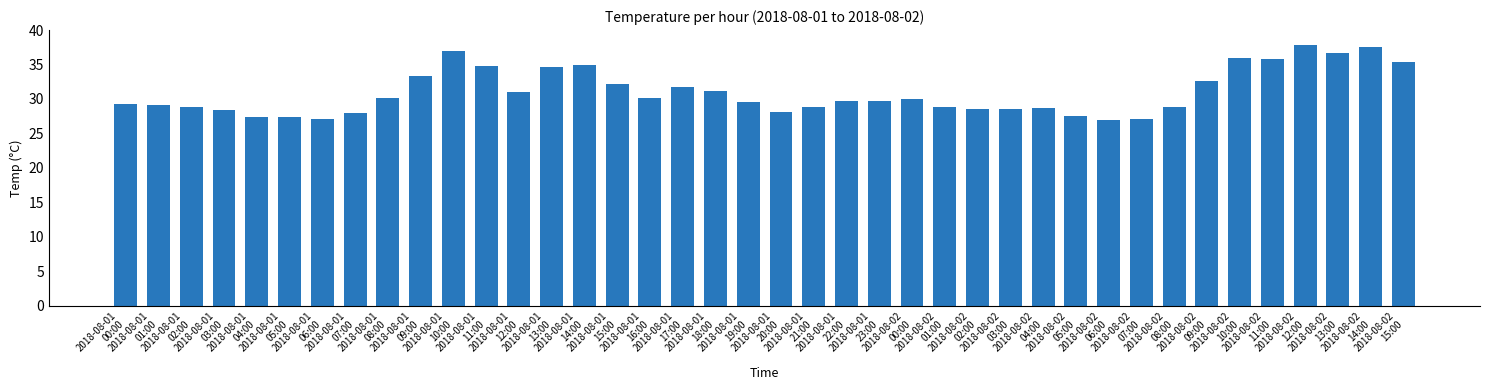

What is the difference between the maximum and minimum values?

10.8